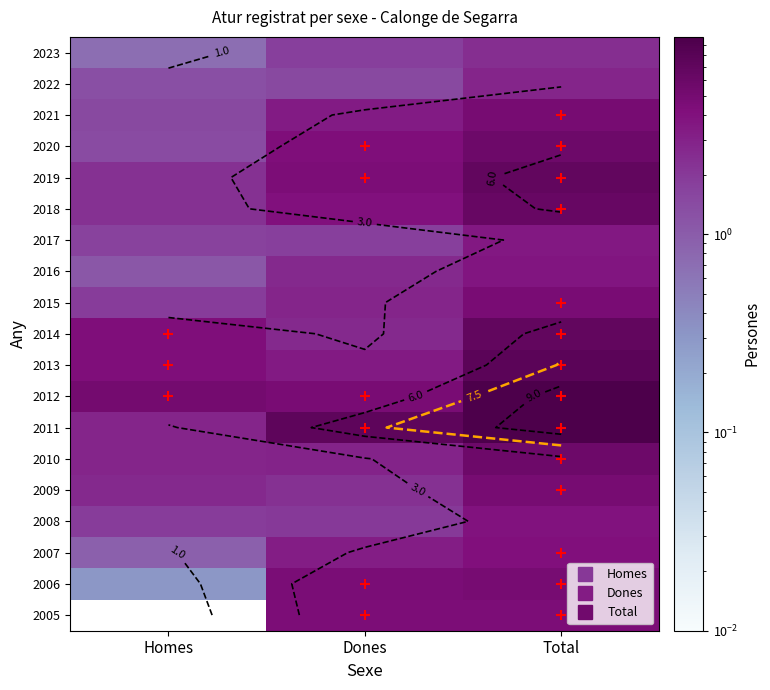

The value of 2010 at Homes is 4.0. True or false?

False